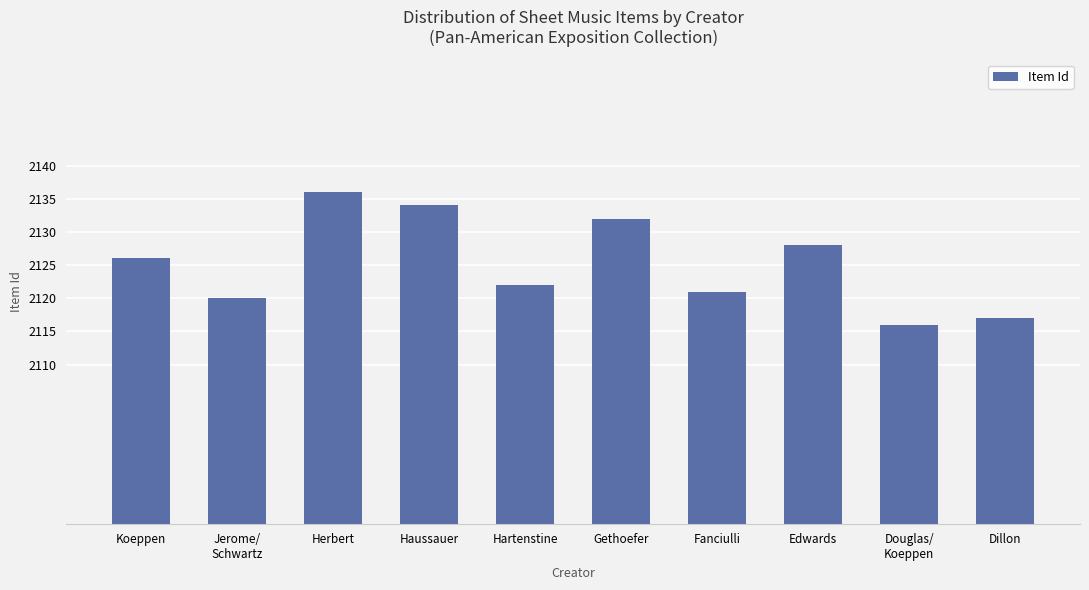

Reading left to right, what are all the values shown in this chart?

Koeppen=2126	Jerome/
Schwartz=2120	Herbert=2136	Haussauer=2134	Hartenstine=2122	Gethoefer=2132	Fanciulli=2121	Edwards=2128	Douglas/
Koeppen=2116	Dillon=2117